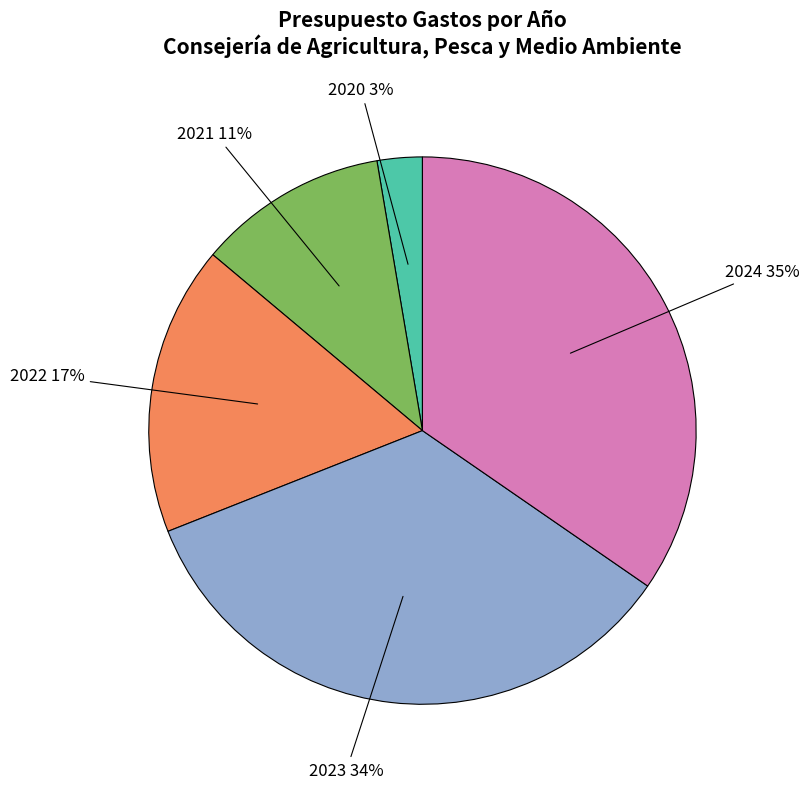

Does 2020 represent more than half of the total?

No